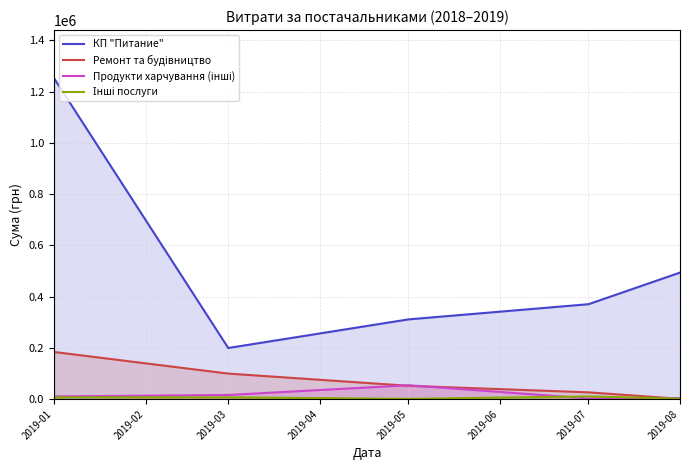

The value of КП "Питание" at 2019-08 is 299028.0. True or false?

False